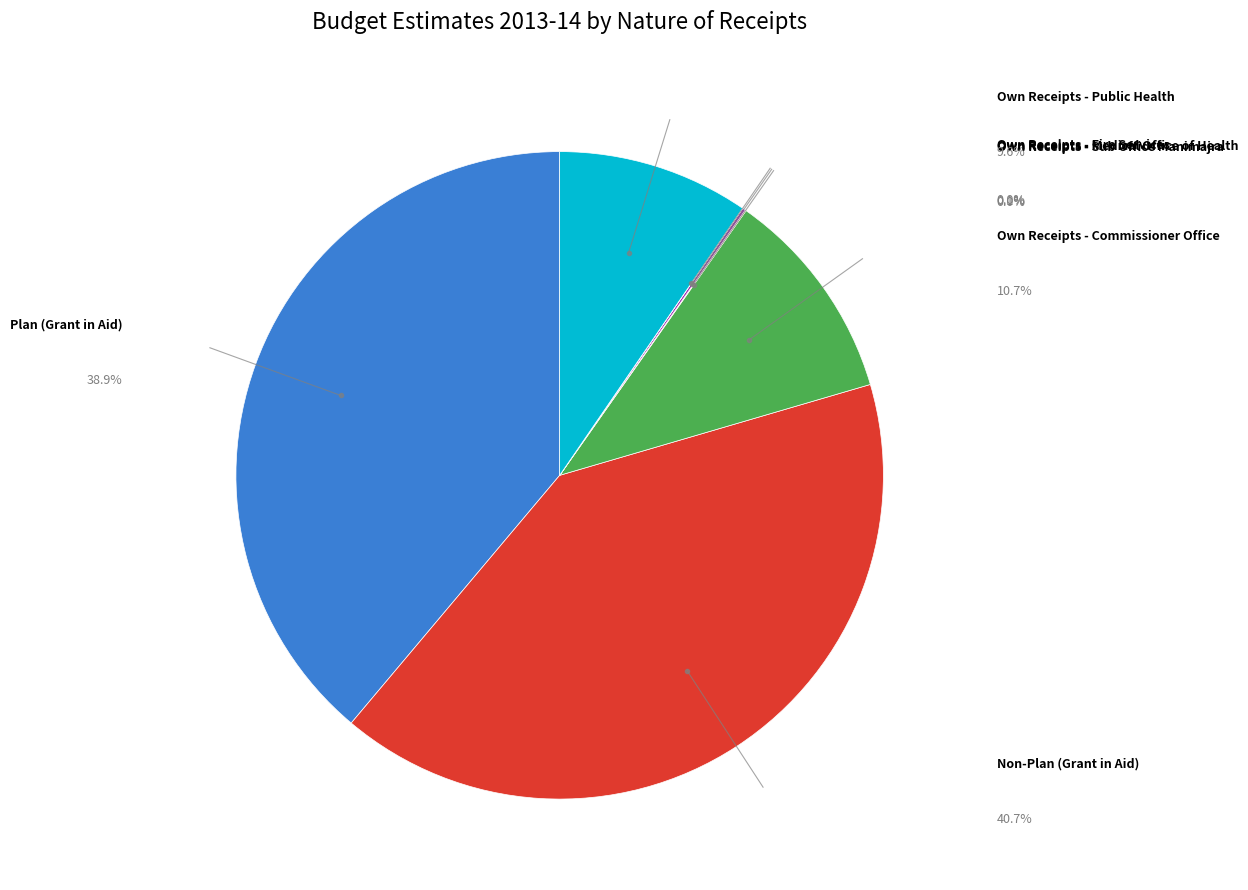

Does any single category account for the majority?

No